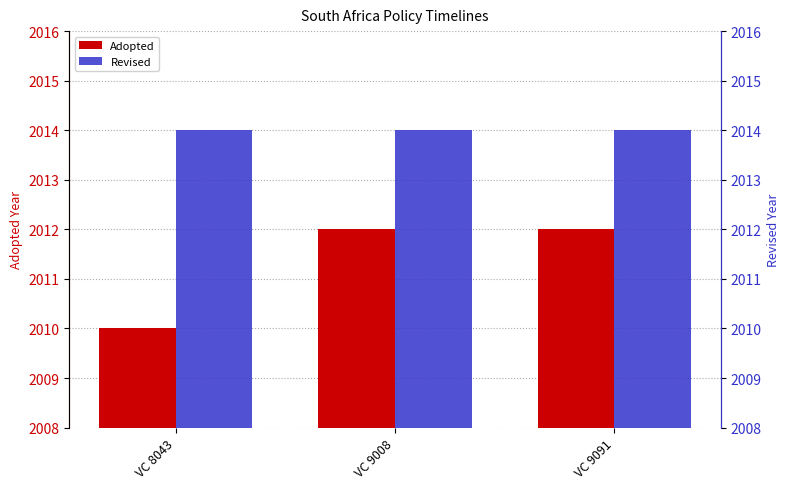

What is the value of the Adopted bar at the 2nd from the left?

2012